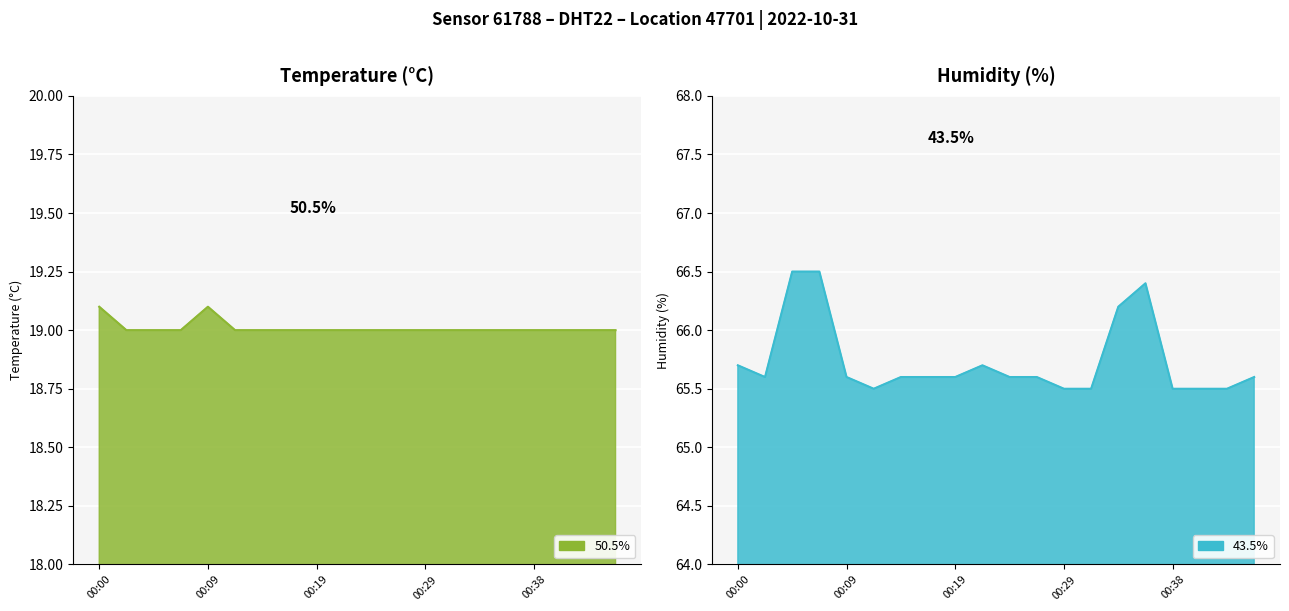

At which label does humidity reach its peak?

00:04